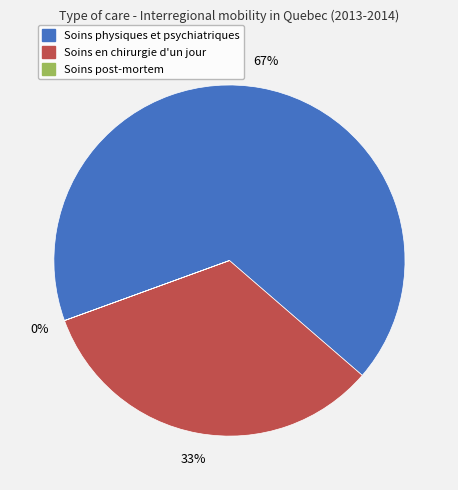

To the nearest percent, what percentage of the pie is Soins en chirurgie d'un jour?

33%